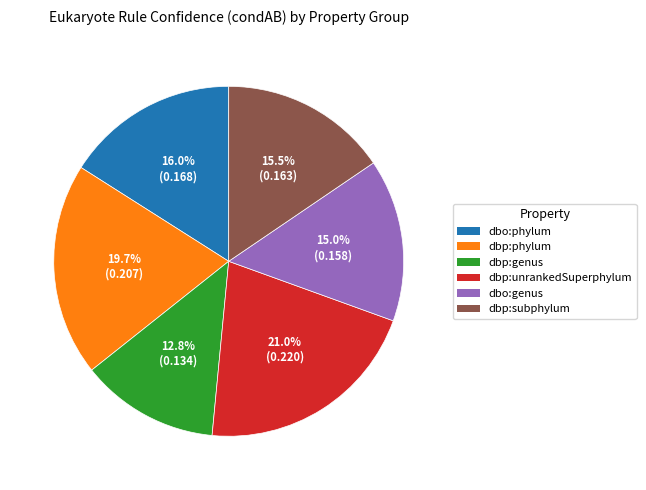

Does any single category account for the majority?

No